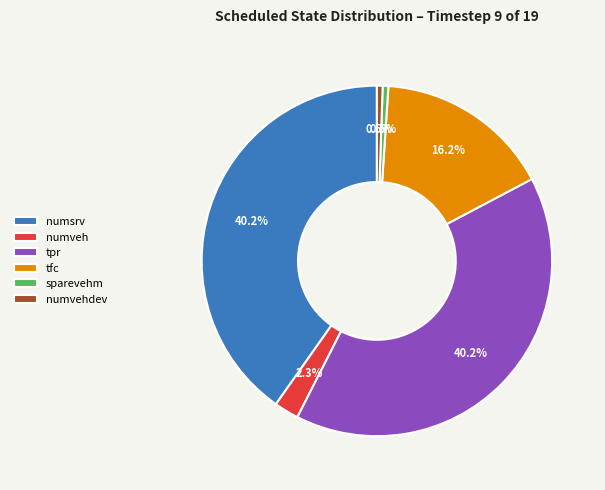

Count the number of slices in the pie.

6